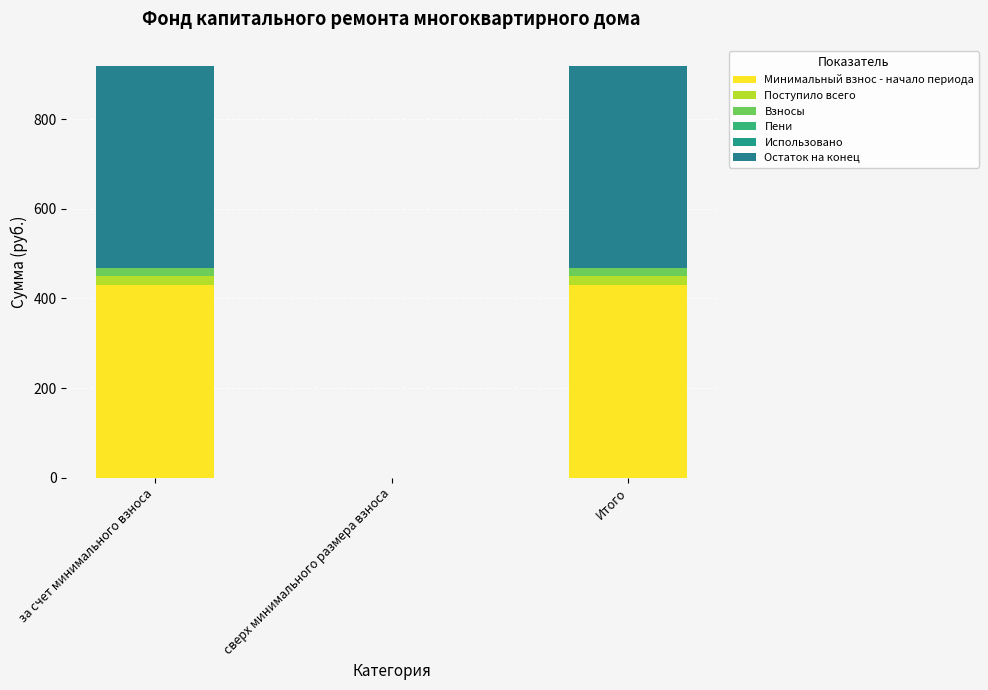

Which series has the largest range (max minus min)?

Остаток на конец